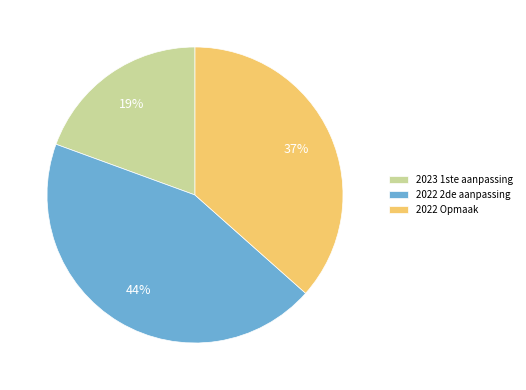

What is the ratio of the value at 2022 2de aanpassing to the value at 2022 Opmaak?

1.2